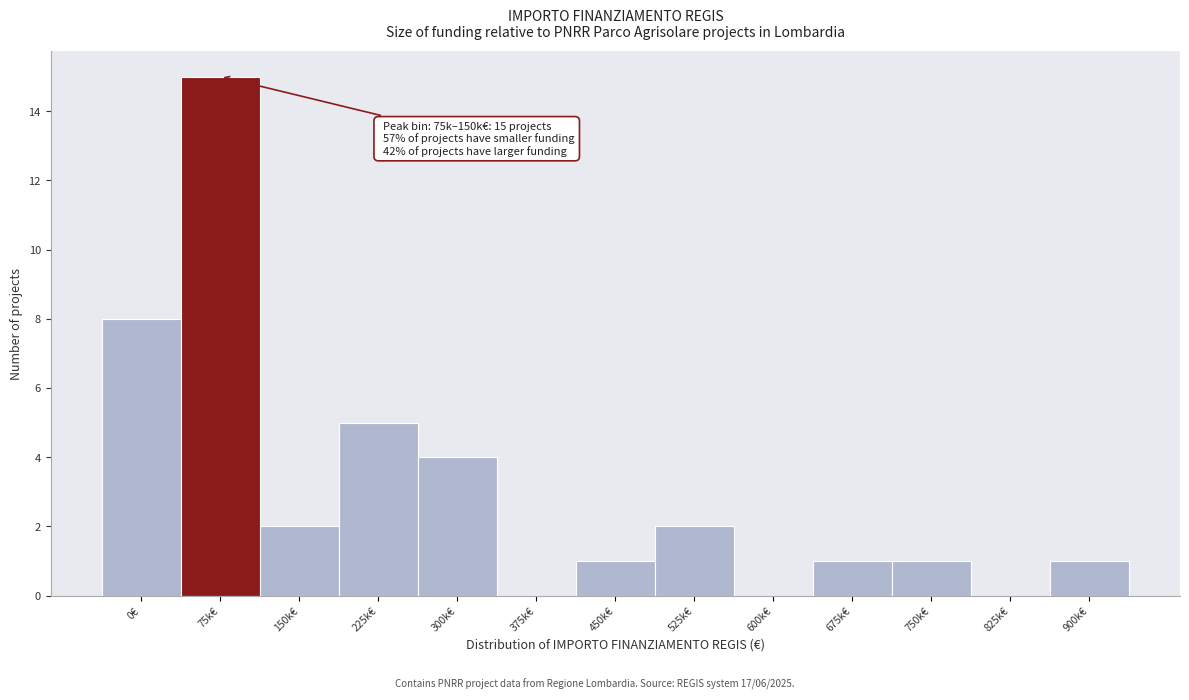

Reading left to right, what are all the values shown in this chart?

0€=8	75k€=15	150k€=2	225k€=5	300k€=4	375k€=0	450k€=1	525k€=2	600k€=0	675k€=1	750k€=1	825k€=0	900k€=1